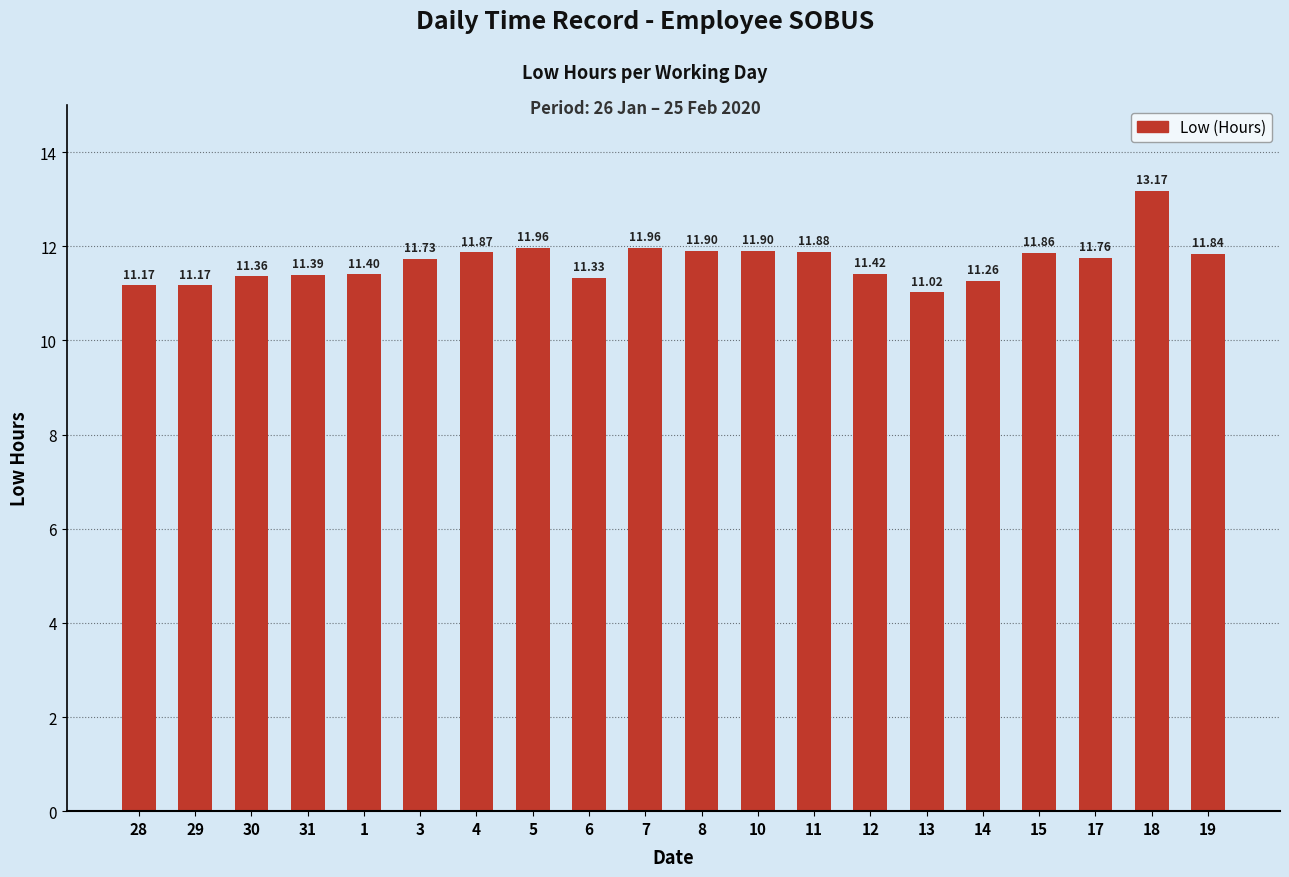

The chart shows a value of 11.2 at 28. True or false?

True